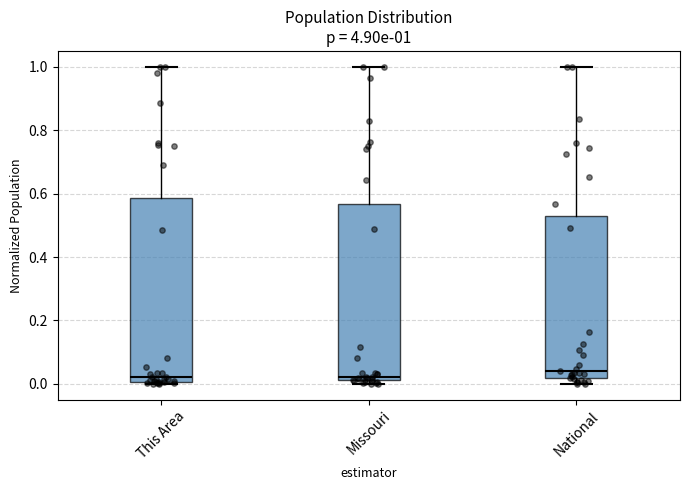

Comparing the boxes themselves (not the whiskers), which one is the tallest?

This Area